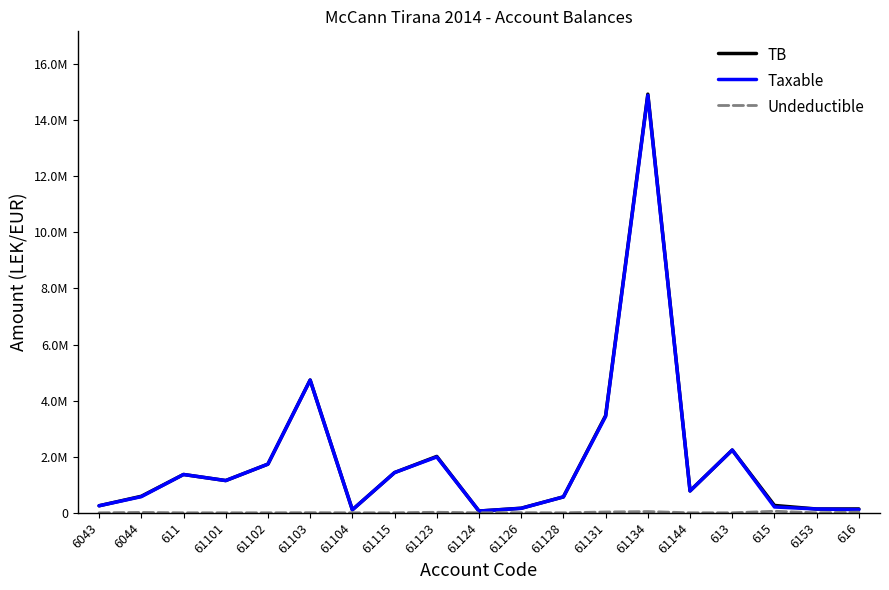

What is the approximate value of Undeductible at 61126?

5100.0